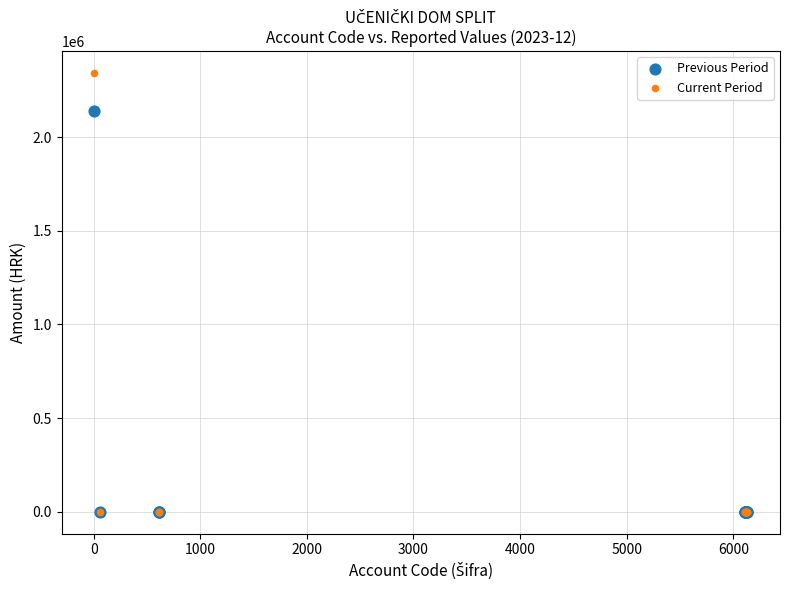

Across all series, what Y value is closest to 1171001?

2141631.1